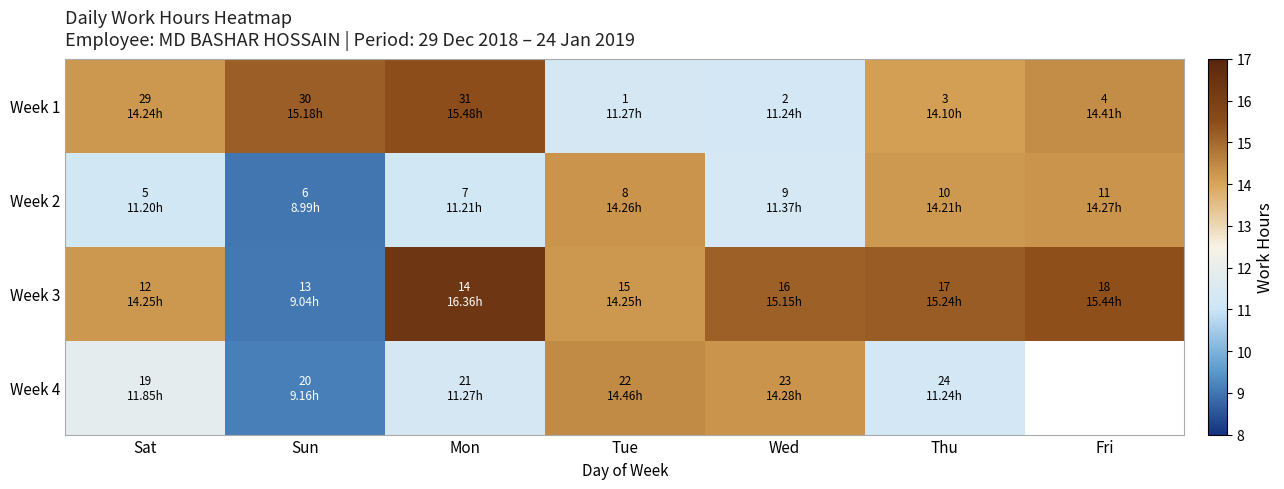

List the series in order of their overall mean, highest first.

Week 3, Week 1, Week 4, Week 2